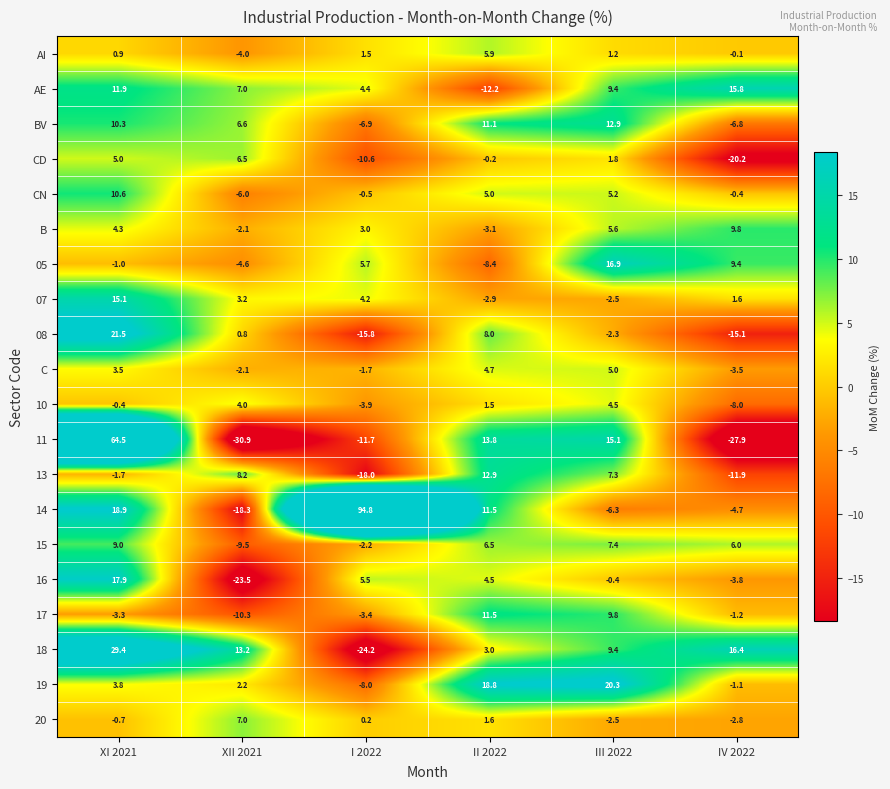

At which label is 11 closest to 16?

III 2022